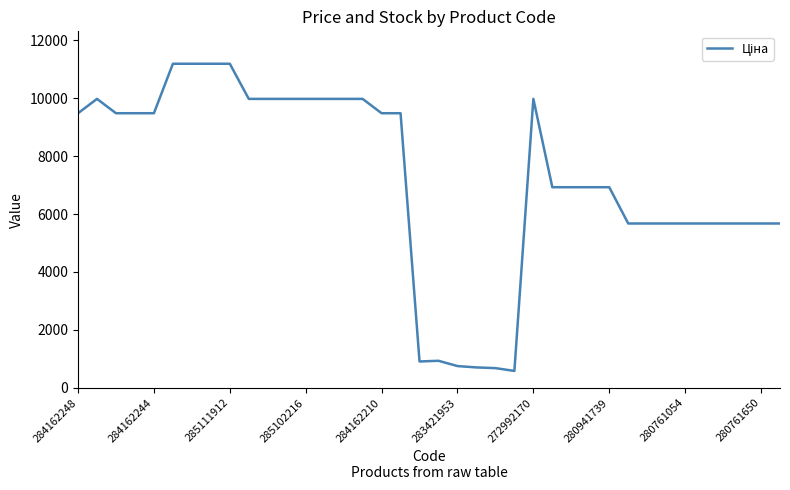

What is the difference between the maximum and minimum values?

10603.8